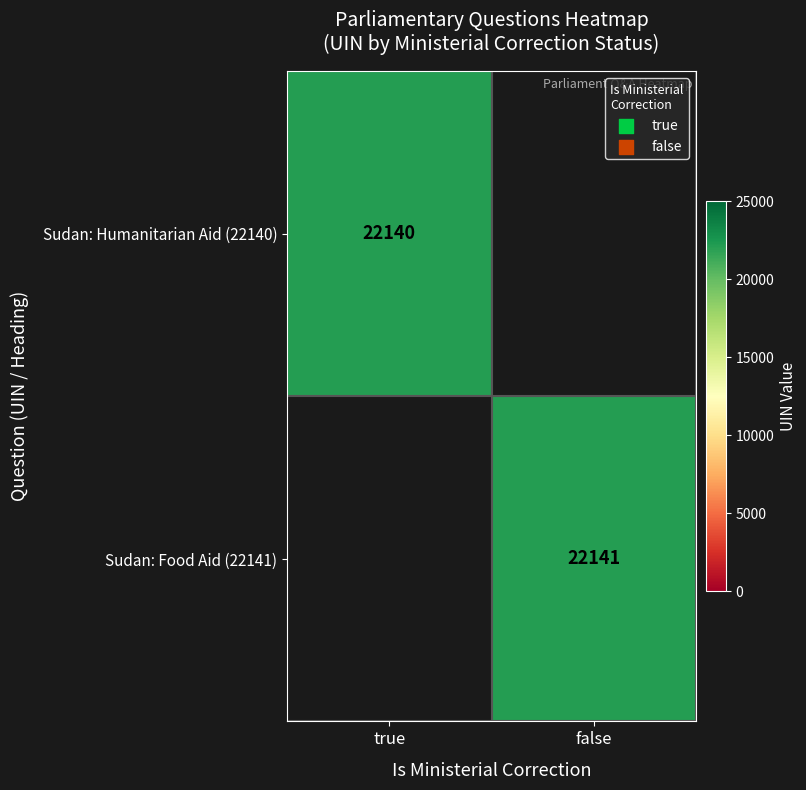

What is the minimum value shown in the chart?

22140.0